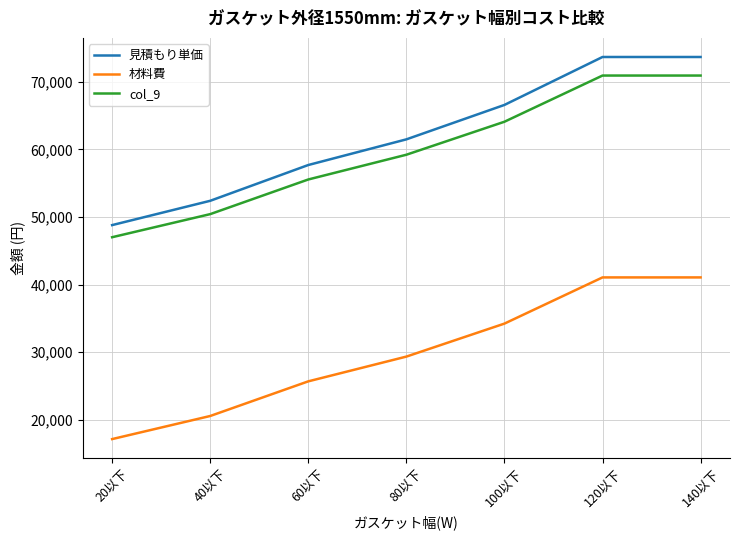

What is the total value across all series at 140以下?

185703.4